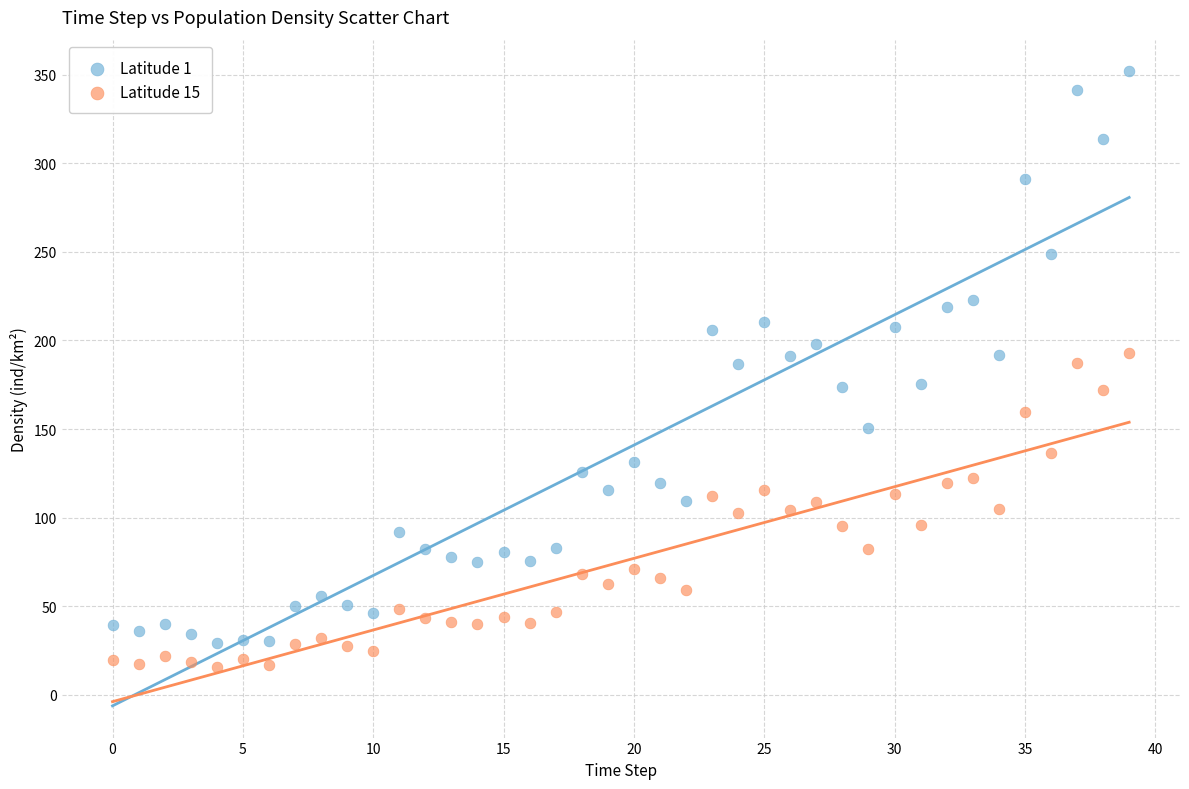

Which series contains the lowest Y value?

Latitude 15